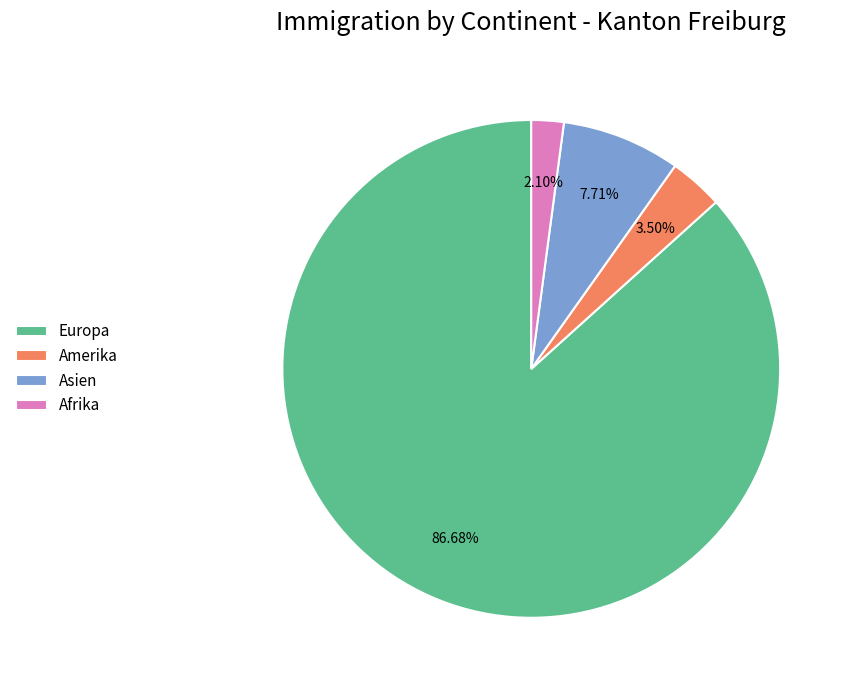

Rank the categories by value from lowest to highest.

Afrika, Amerika, Asien, Europa